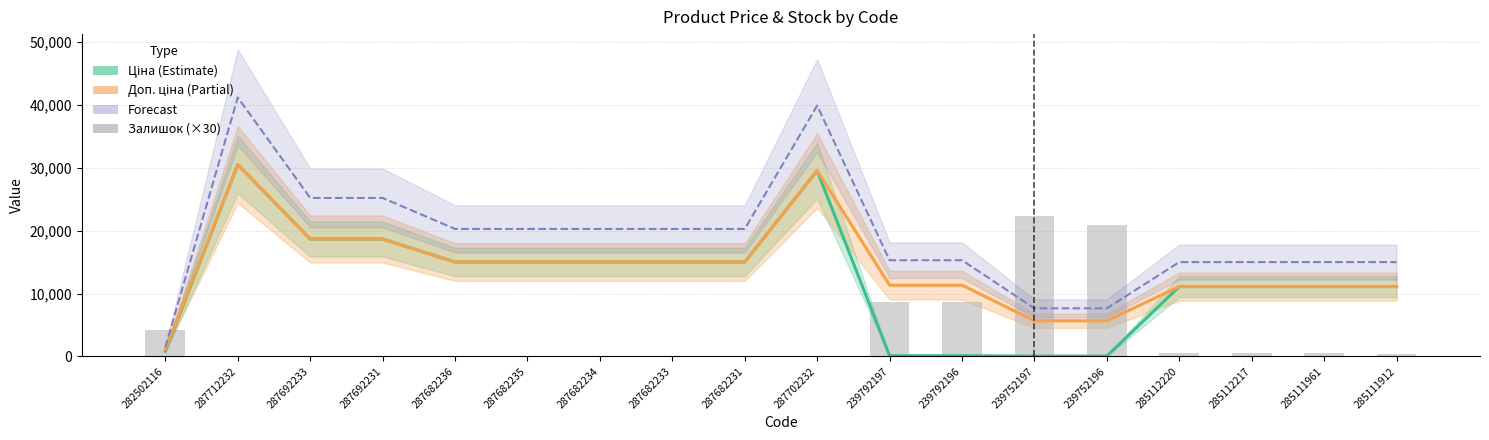

List the labels in order of Доп. ціна (Partial) value, largest first.

287712232, 287702232, 287692233, 287692231, 287682236, 287682235, 287682234, 287682233, 287682231, 239792197, 239792196, 285112220, 285112217, 285111961, 285111912, 239752197, 239752196, 282502116